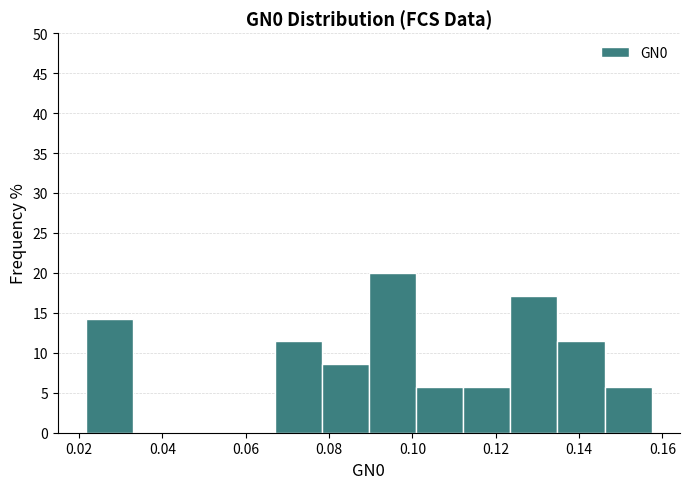

What is the height of the bar covering 0.022 to 0.032 on the x-axis? Neither the bar edges nor the heights are printed on the chart, so give them approximately, as read against the axes.

14.5